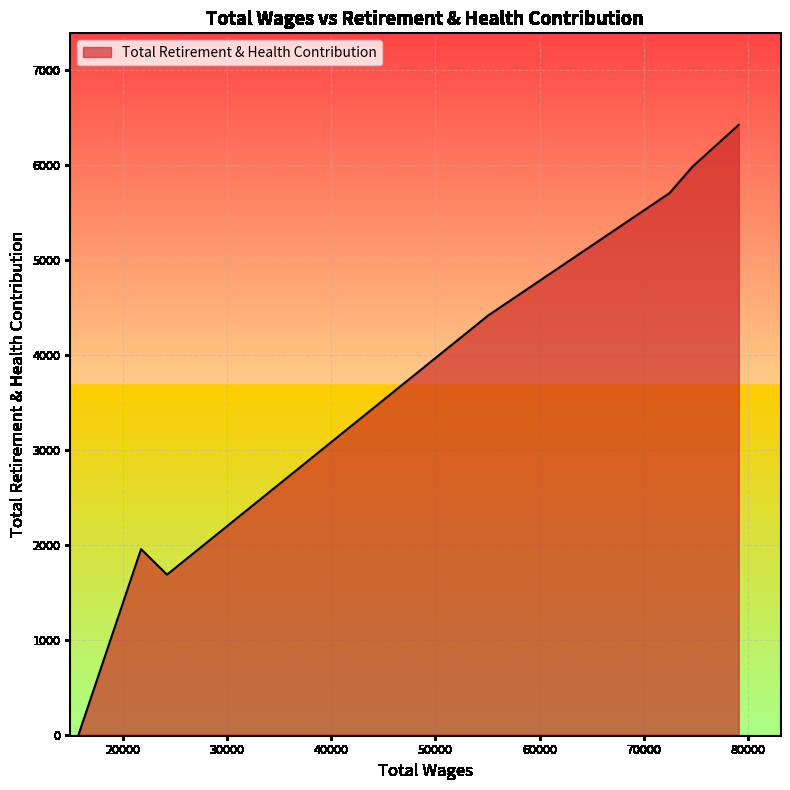

How many distinct data groups are displayed?

1